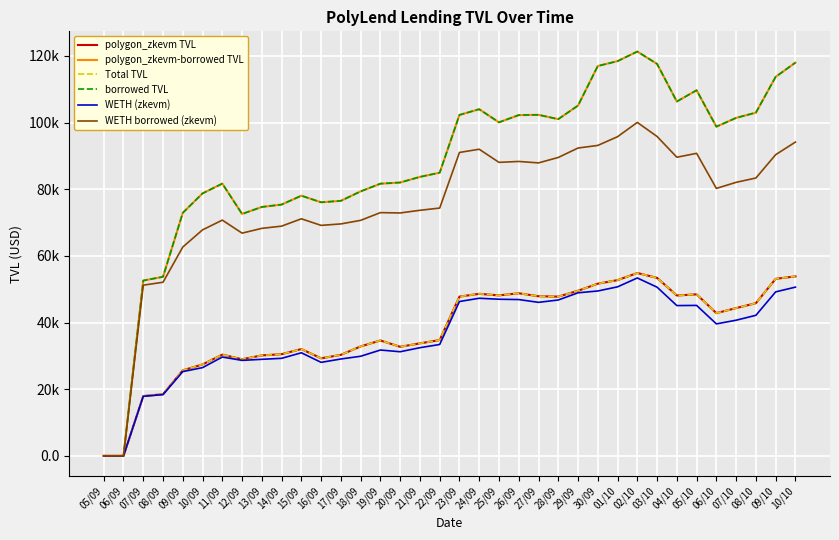

The polygon_zkevm-borrowed TVL series shows 76511.2 at 17/09. True or false?

True